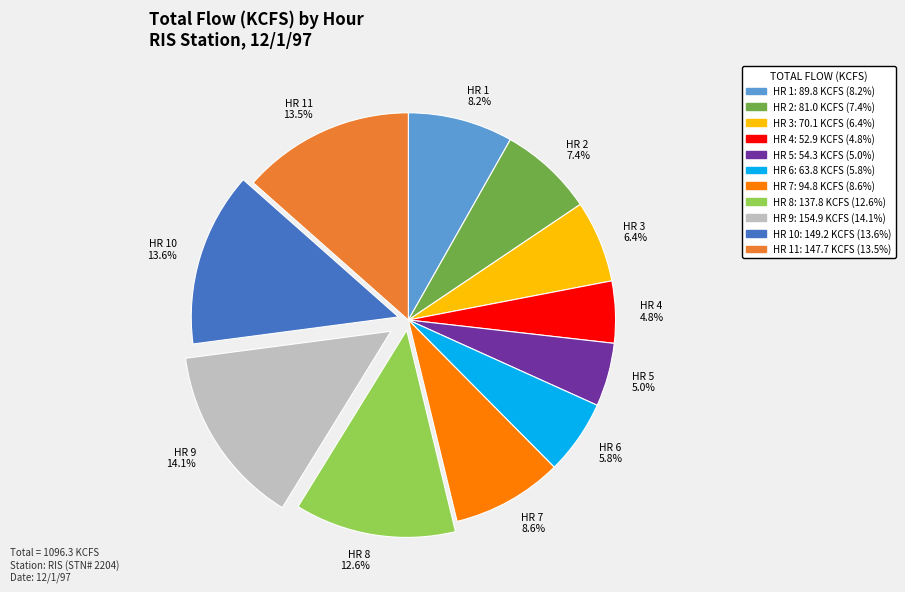

To the nearest percent, what portion does HR 4 represent?

5%